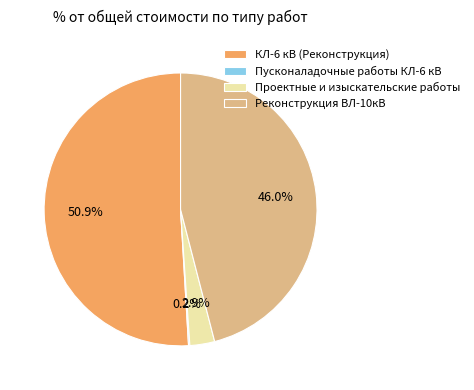

What is the ratio of the value at КЛ-6 кВ (Реконструкция) to the value at Реконструкция ВЛ-10кВ?

1.1